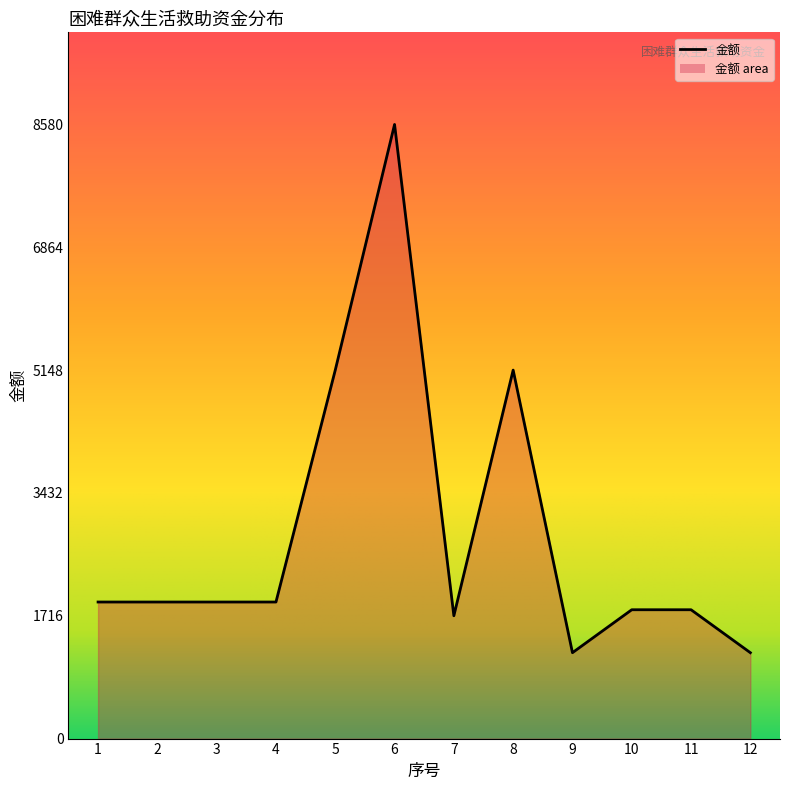

Reading left to right, transcribe all the data shown in this chart.

1908	1908	1908	1908	5148	8580	1716	5148	1200	1800	1800	1200